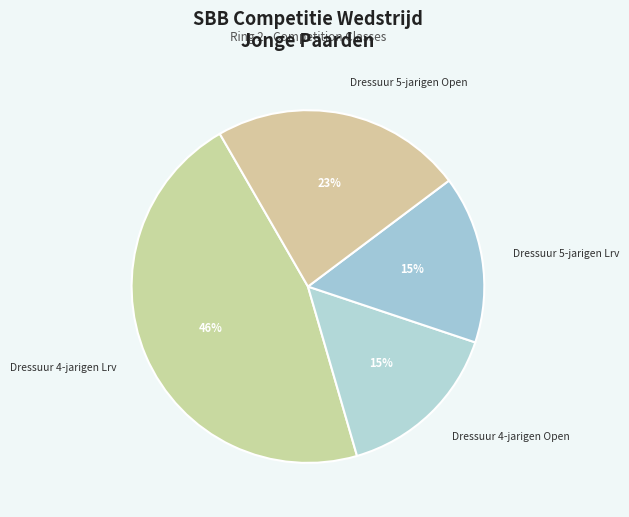

Is there any slice that represents more than half of the pie?

No